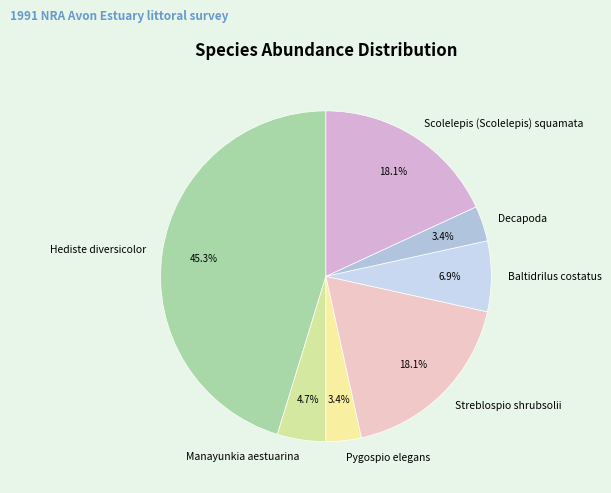

Which slice is the largest?

Hediste diversicolor